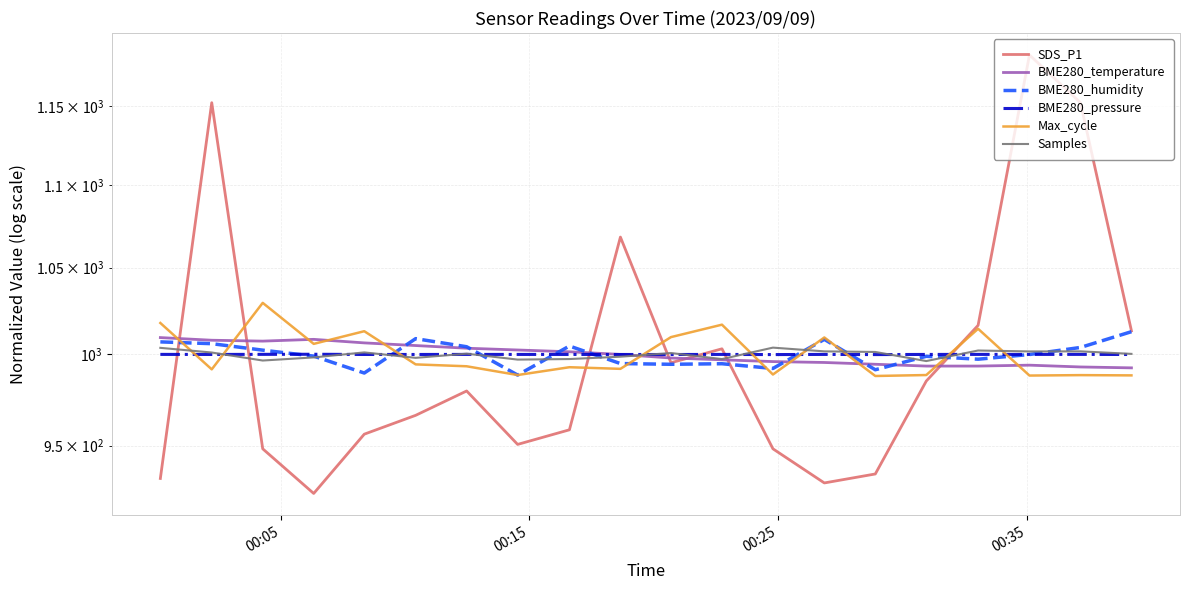

How many times do BME280_humidity and BME280_pressure cross each other?

8